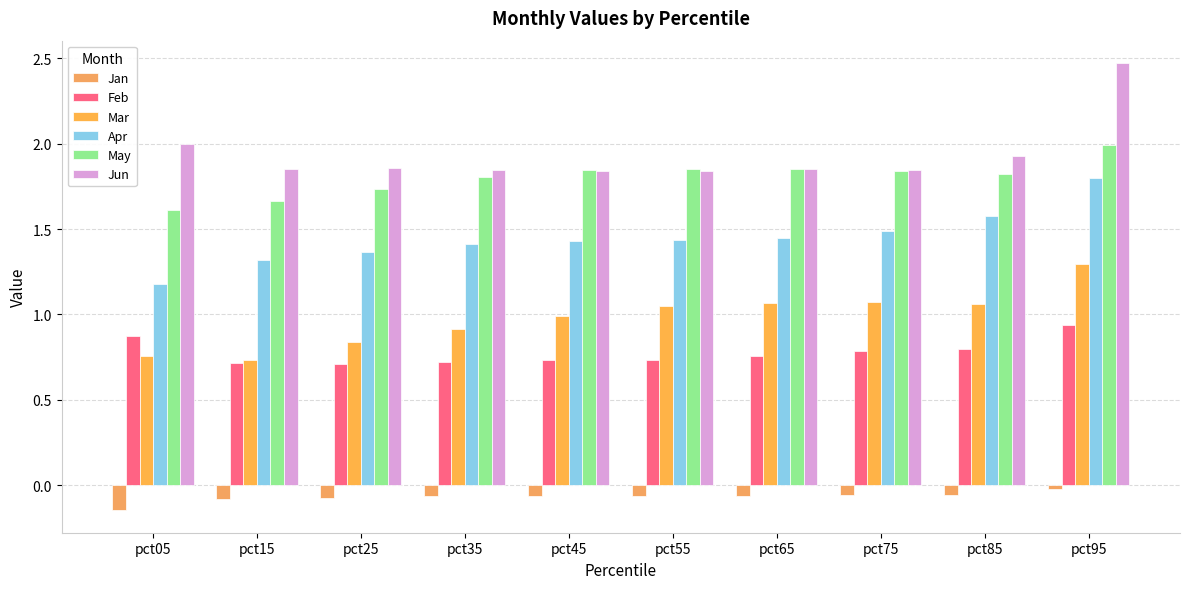

True or false: Mar has a value of 0.8 at pct25.

True